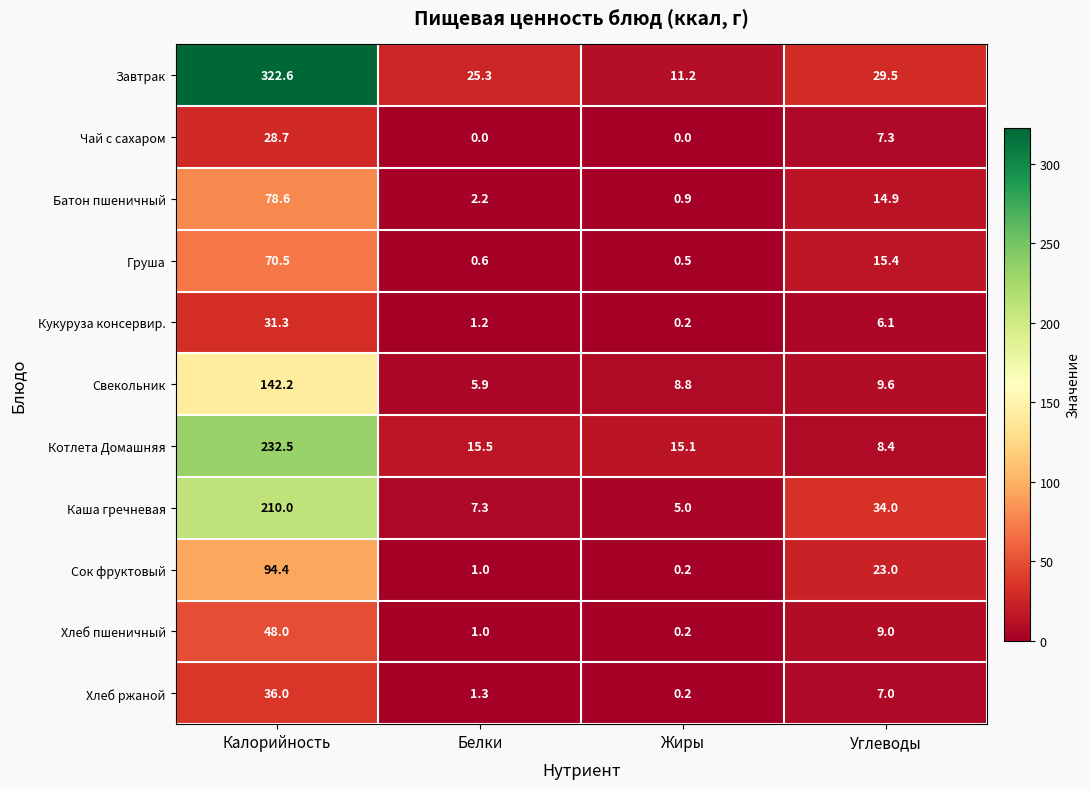

What is the average value of the Чай с сахаром series?

9.0